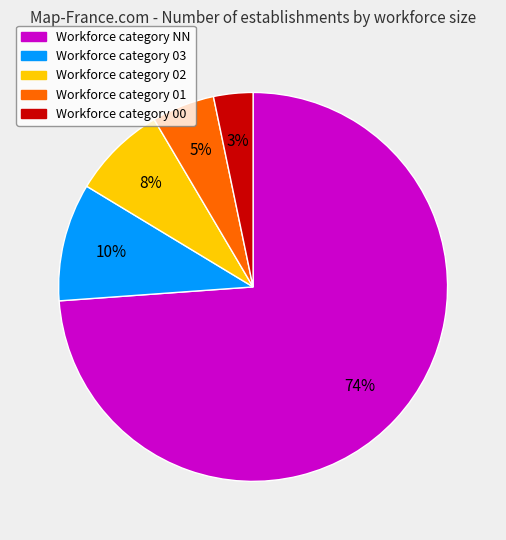

To the nearest percent, what is the difference between the largest and smallest slice percentages?

71%